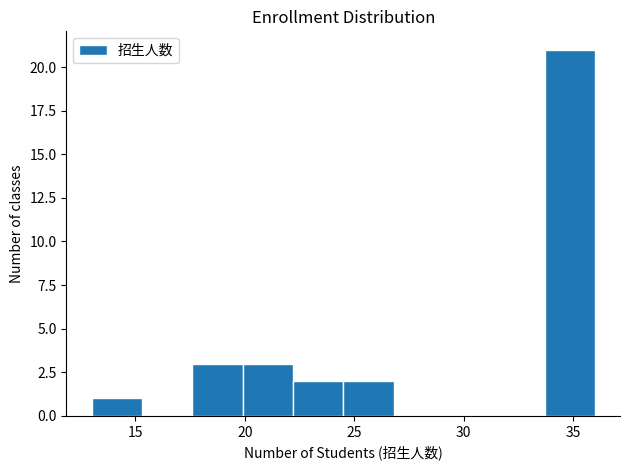

Reading left to right, list every bar in this chart as the range it spans on the x-axis followed by its height. Neither the bar edges nor the heights are printed on the chart, so give them approximately, as read against the axes.

13.0 to 15.3: 1
15.3 to 17.6: 0
17.6 to 19.9: 3
19.9 to 22.2: 3
22.2 to 24.5: 2
24.5 to 26.8: 2
26.8 to 29.1: 0
29.1 to 31.4: 0
31.4 to 33.7: 0
33.7 to 36.0: 21